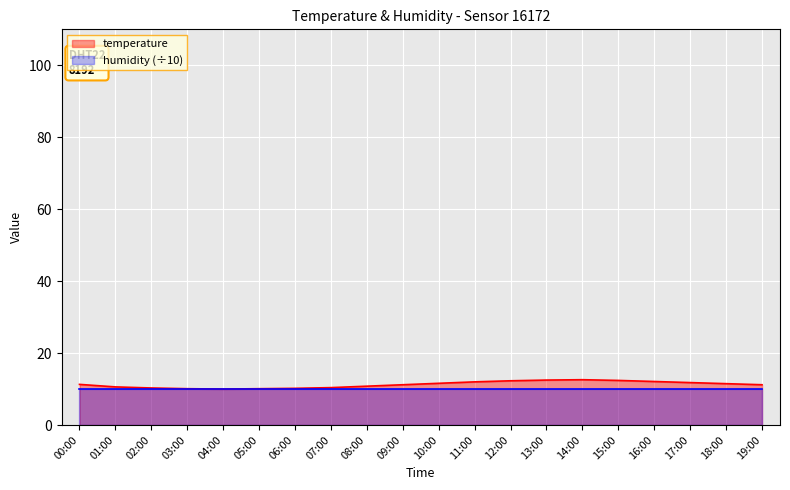

How many lines are shown in the chart?

2